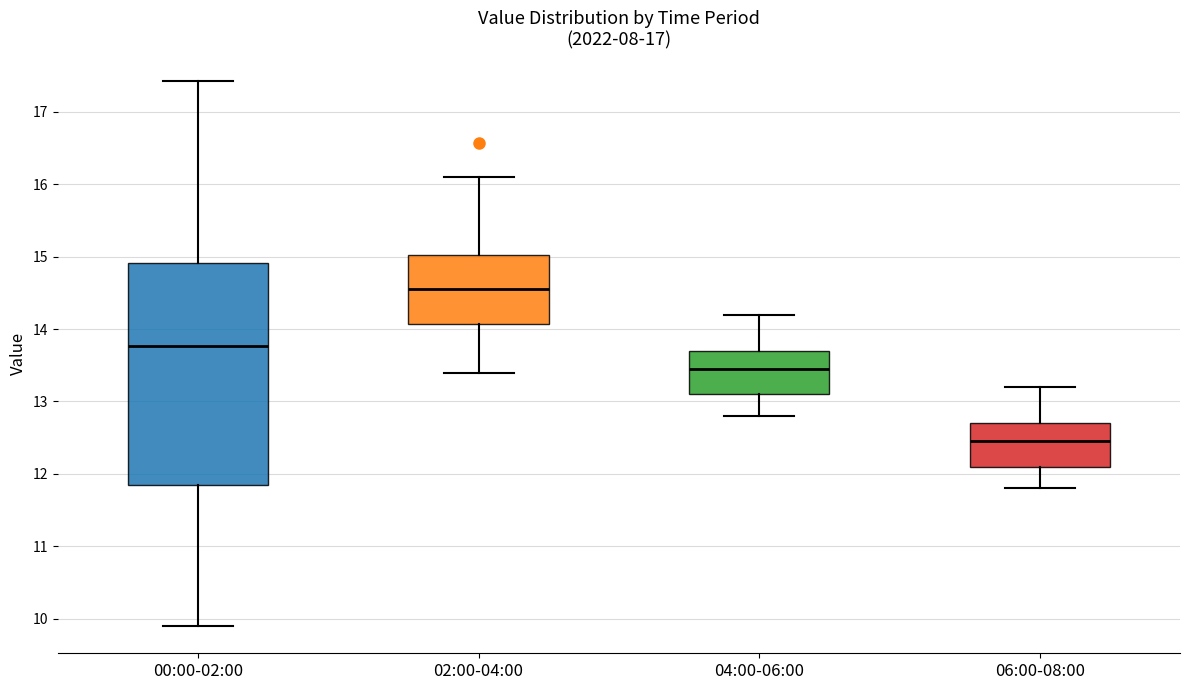

Which box has the lowest median line?

06:00-08:00